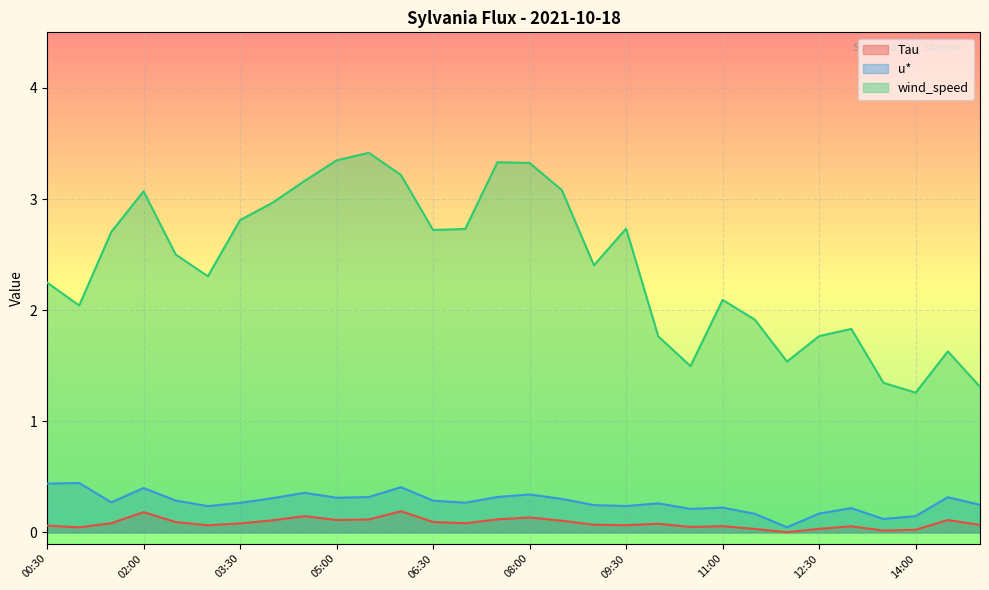

Reading right to left, extract all data points from this chart.

Tau: 0.1	0.1	0.0	0.0	0.1	0.0	0.0	0.0	0.1	0.1	0.1	0.1	0.1	0.1	0.1	0.1	0.1	0.1	0.2	0.1	0.1	0.1	0.1	0.1	0.1	0.1	0.2	0.1	0.0	0.1
u*: 0.2	0.3	0.1	0.1	0.2	0.2	0.0	0.2	0.2	0.2	0.3	0.2	0.2	0.3	0.3	0.3	0.3	0.3	0.4	0.3	0.3	0.4	0.3	0.3	0.2	0.3	0.4	0.3	0.4	0.4
wind_speed: 1.3	1.6	1.3	1.3	1.8	1.8	1.5	1.9	2.1	1.5	1.8	2.7	2.4	3.1	3.3	3.3	2.7	2.7	3.2	3.4	3.3	3.2	3.0	2.8	2.3	2.5	3.1	2.7	2.0	2.2